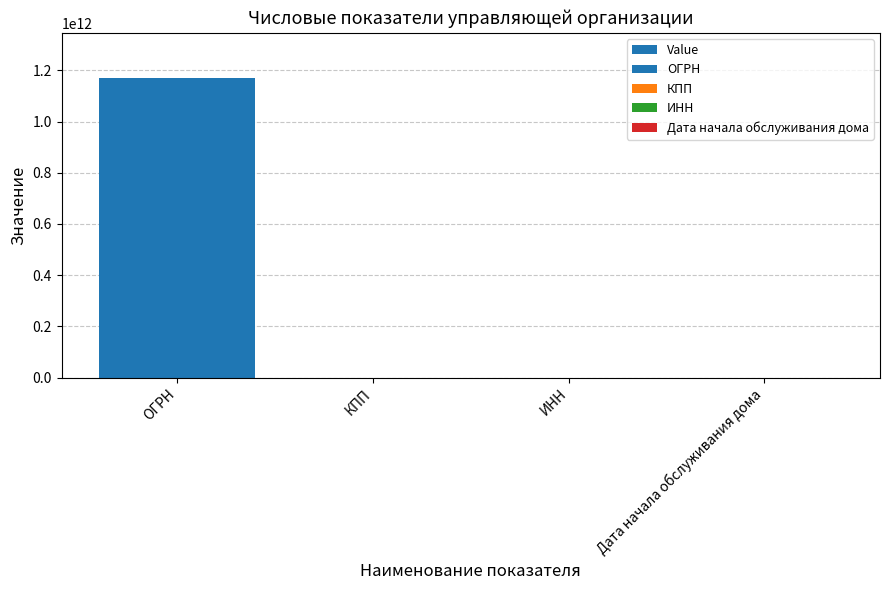

What is the ratio of the value at ОГРН to the value at ИНН?

2143.8